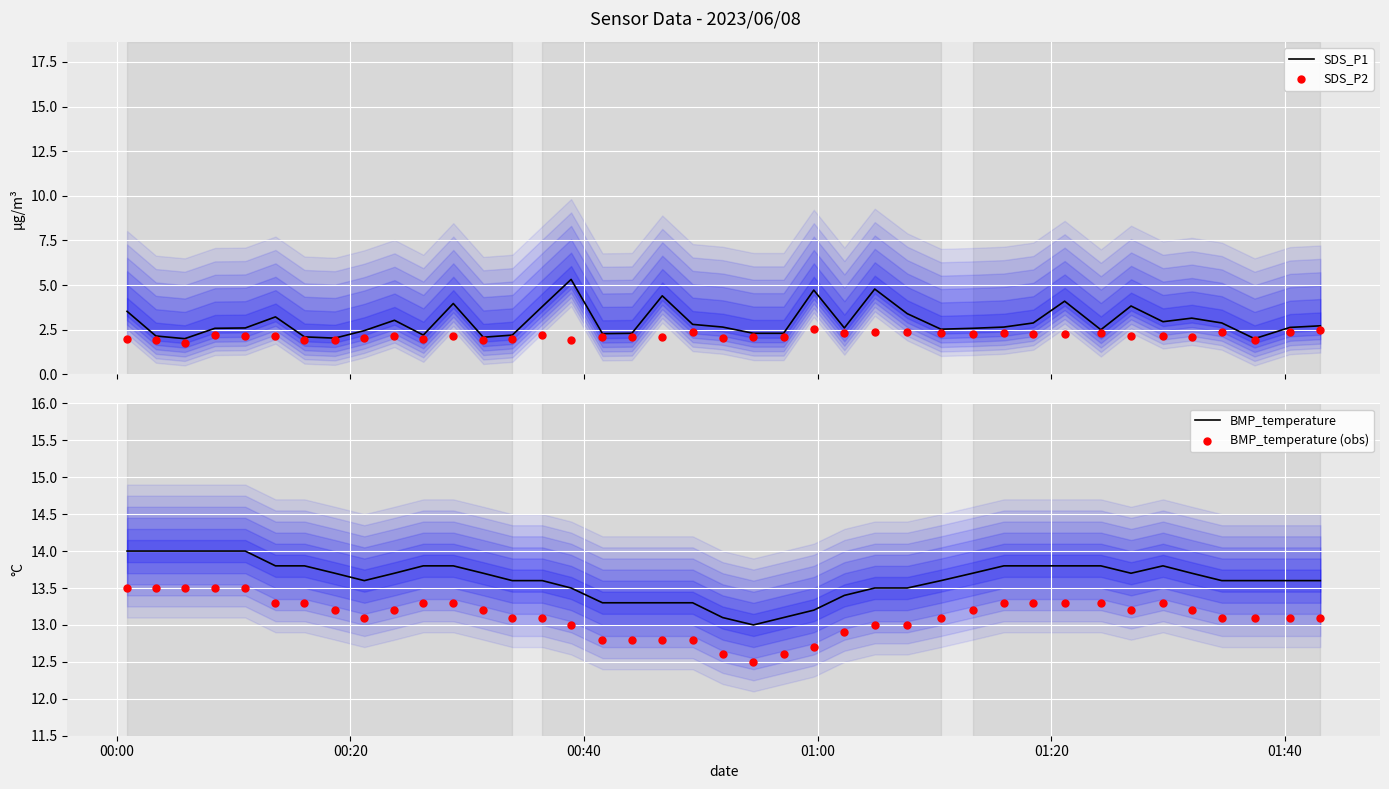

Which series has the largest total across all categories?

BMP_temperature